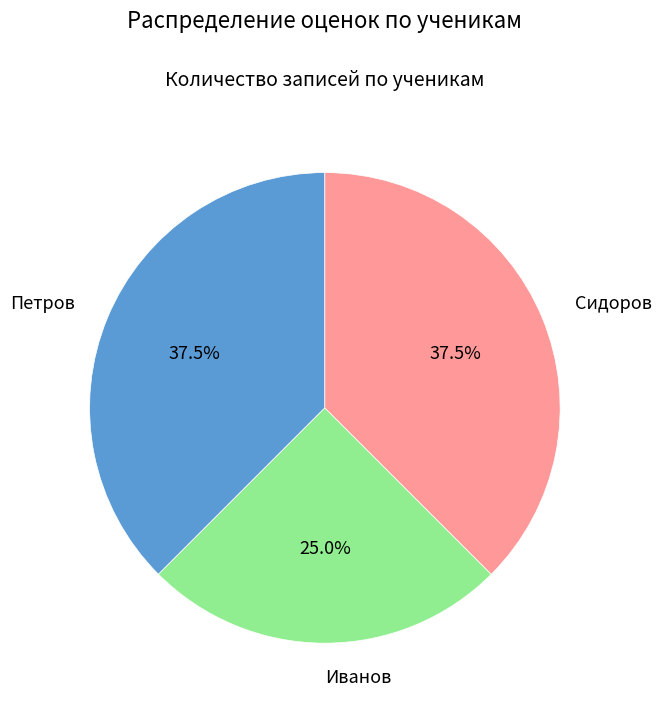

Does any single category account for the majority?

No